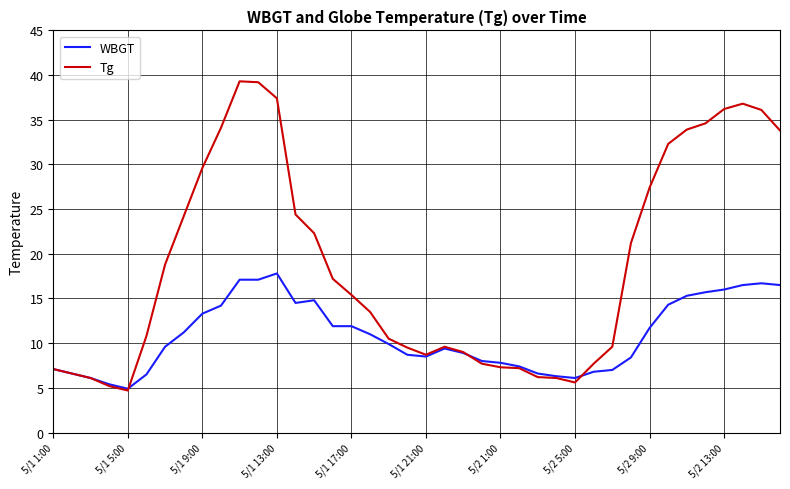

Which series has the widest spread of values?

Tg